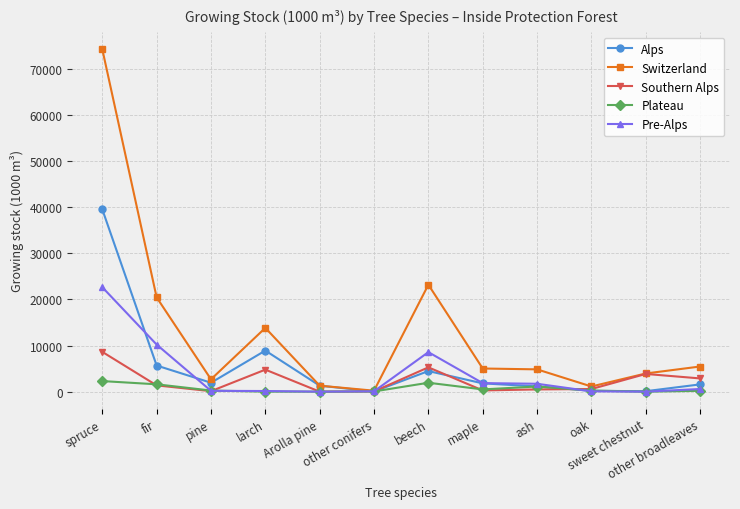

What is the value of the Alps point at the 9th from the left?

1135